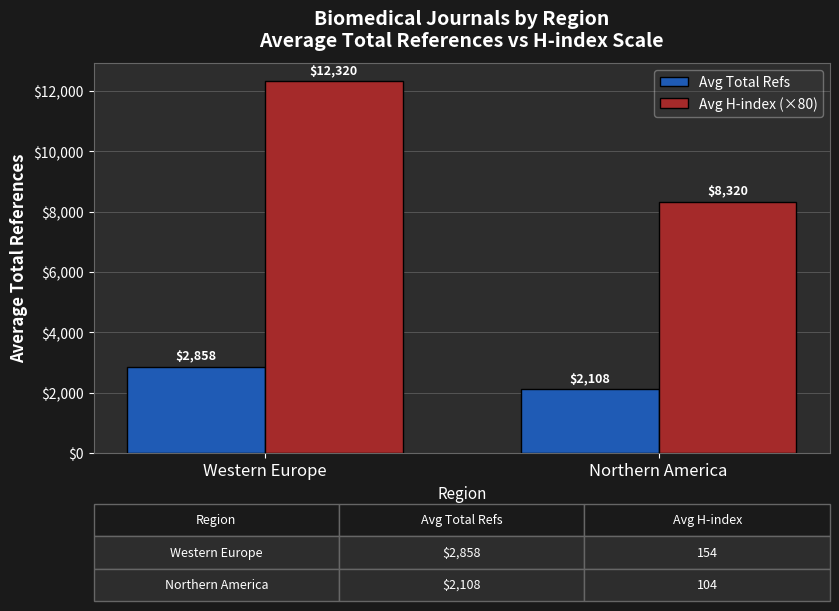

At which category is the sum across all series the highest?

Western Europe